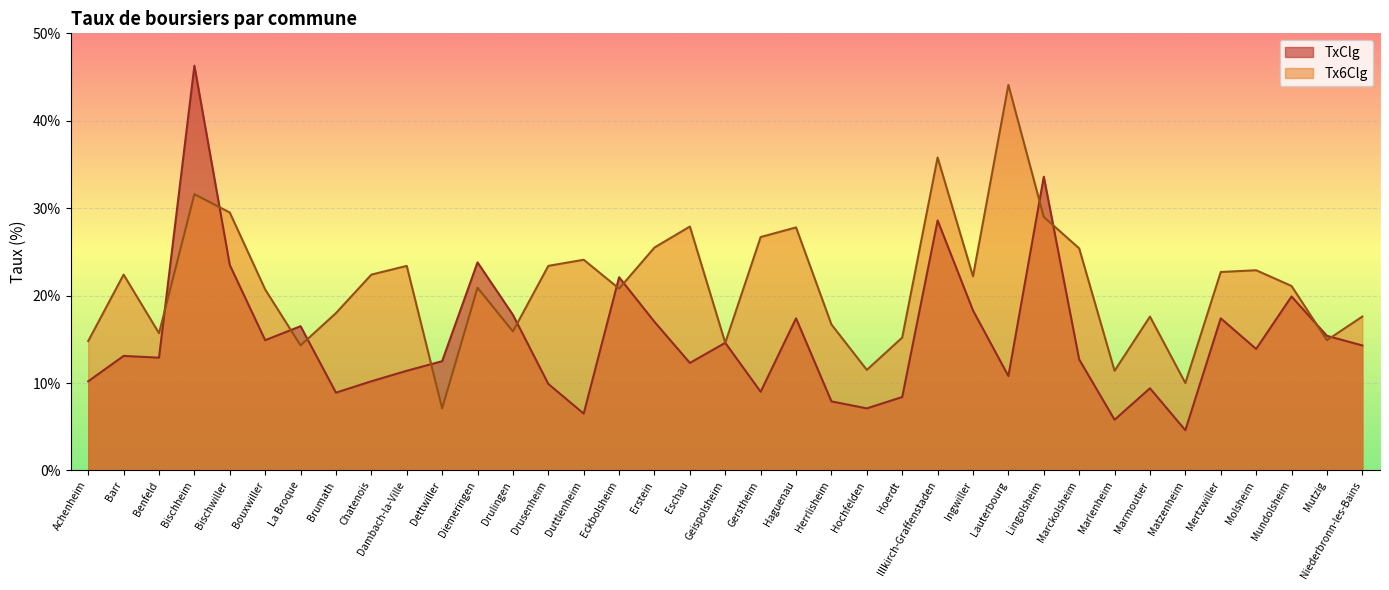

List the series in order of their peak value, highest first.

TxClg, Tx6Clg